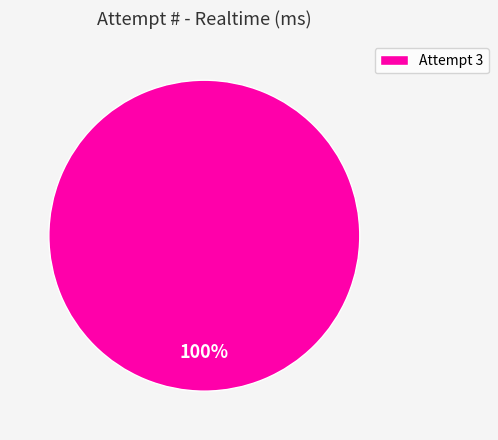

What percentage is the Attempt 3 slice, to the nearest percent?

100%